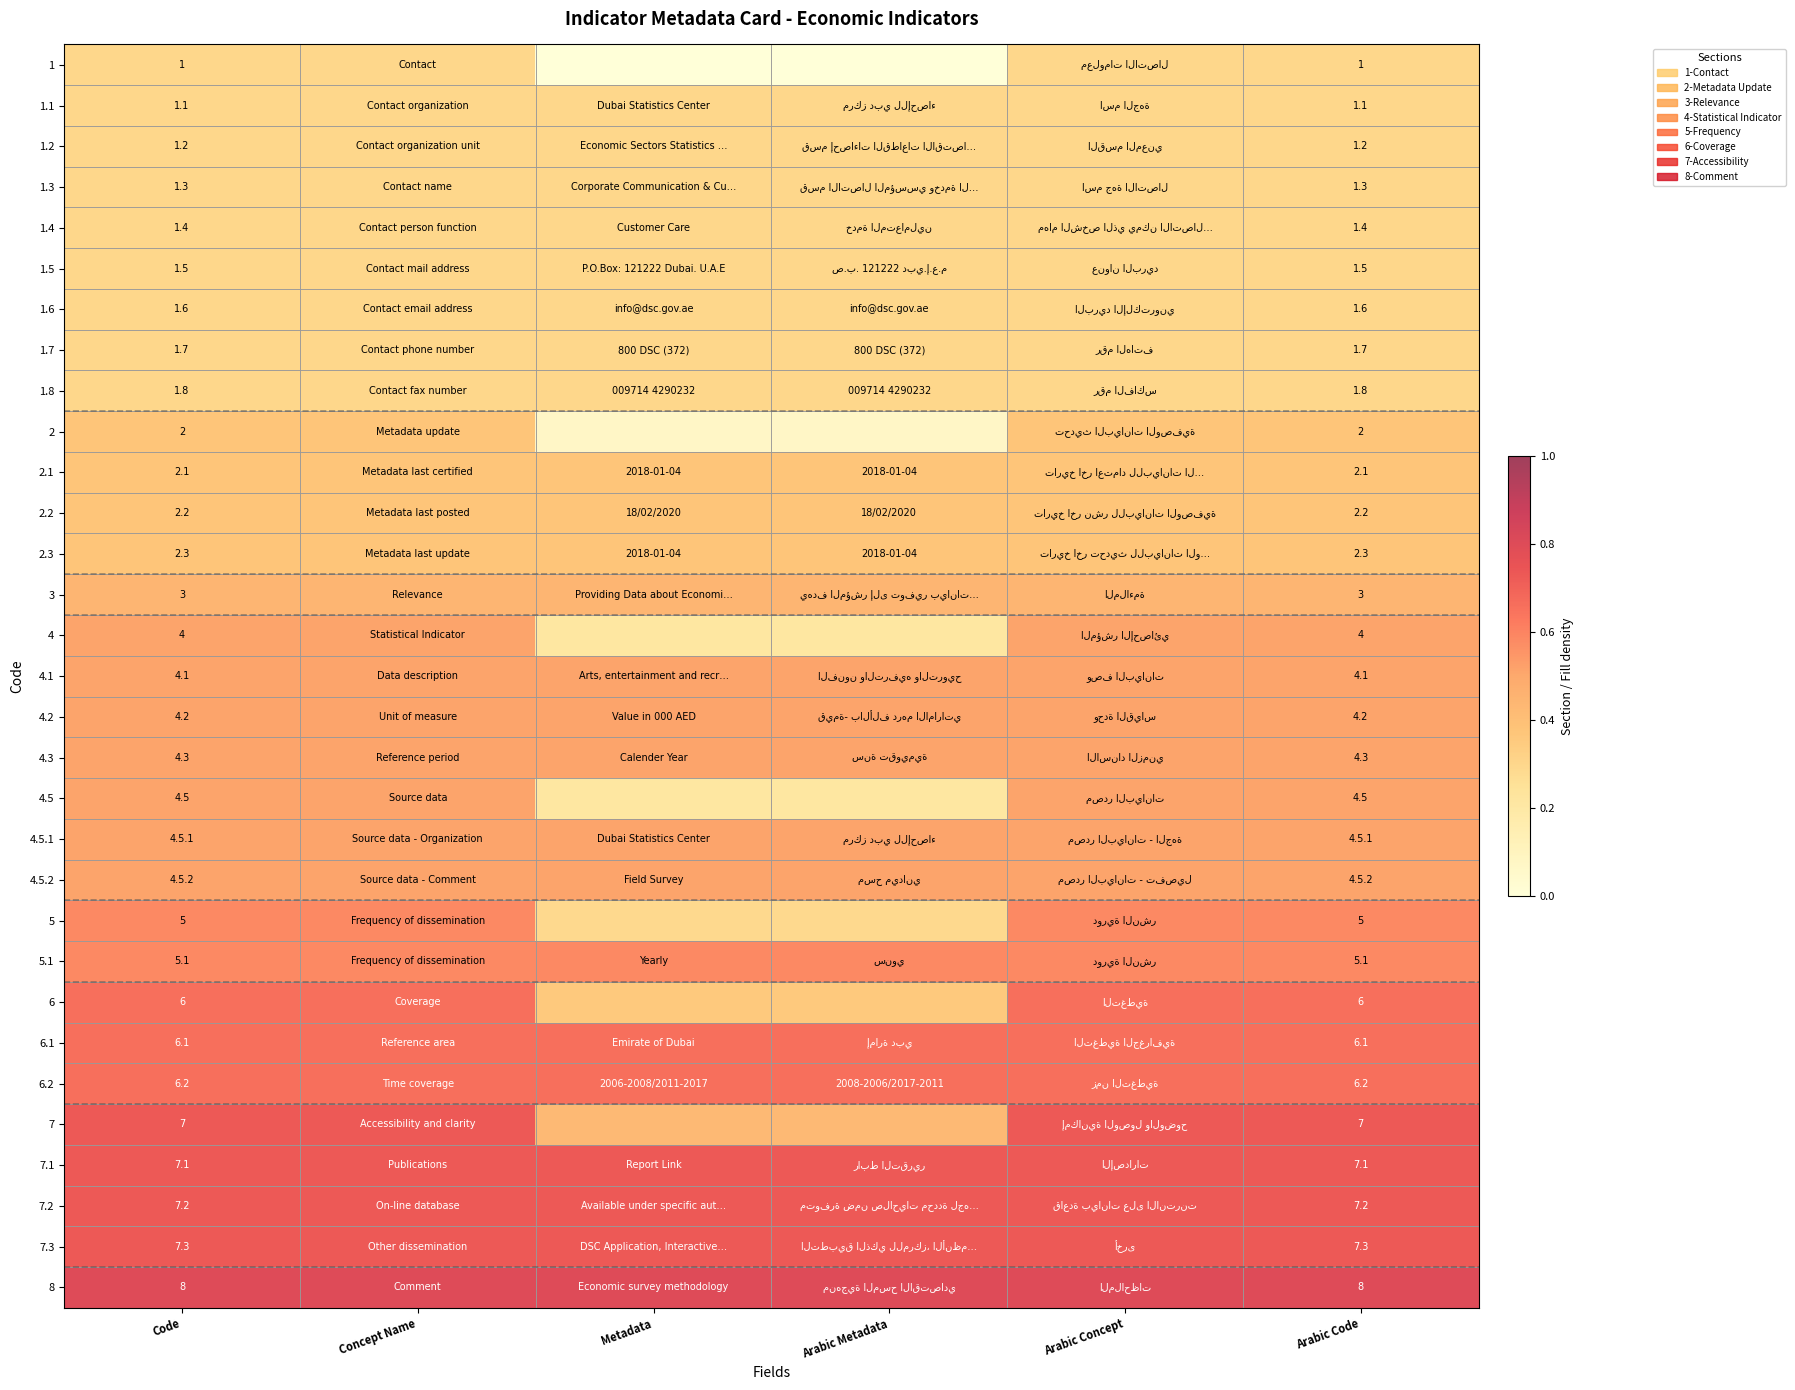

At which category is the sum across all series the highest?

Code